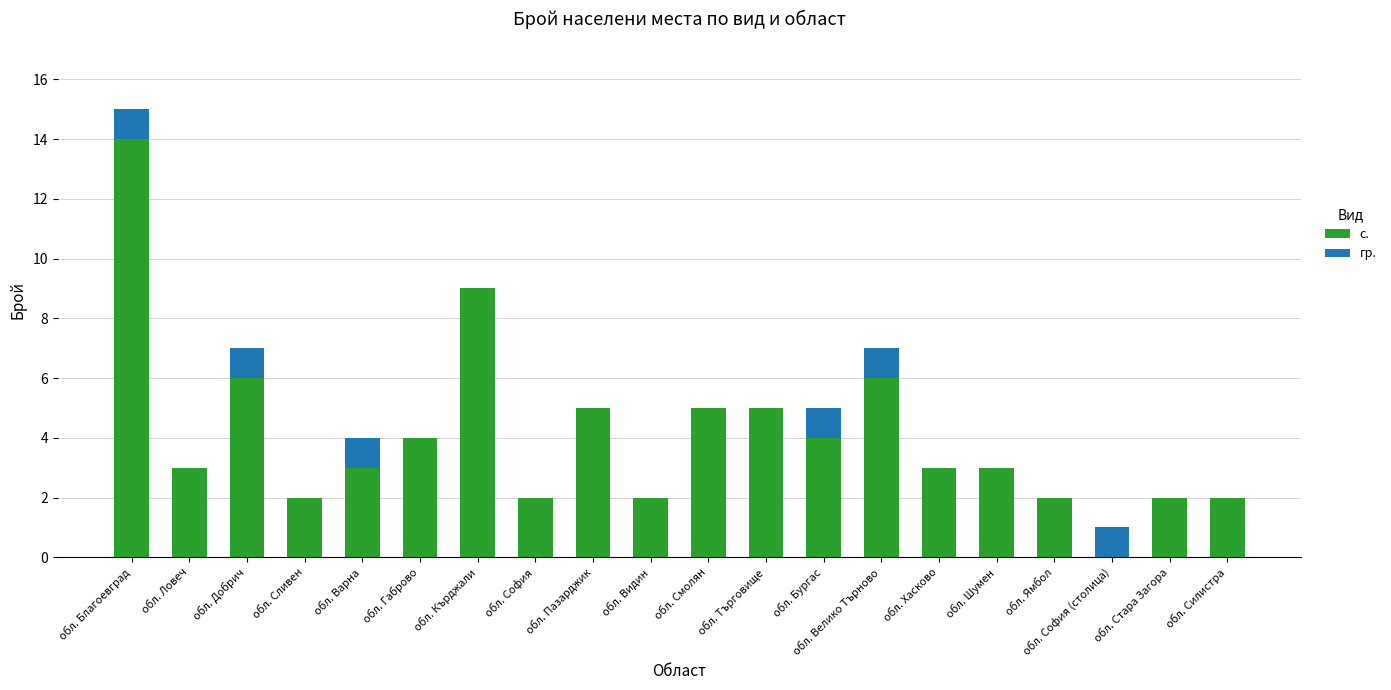

At which category is the sum across all series the highest?

обл. Благоевград